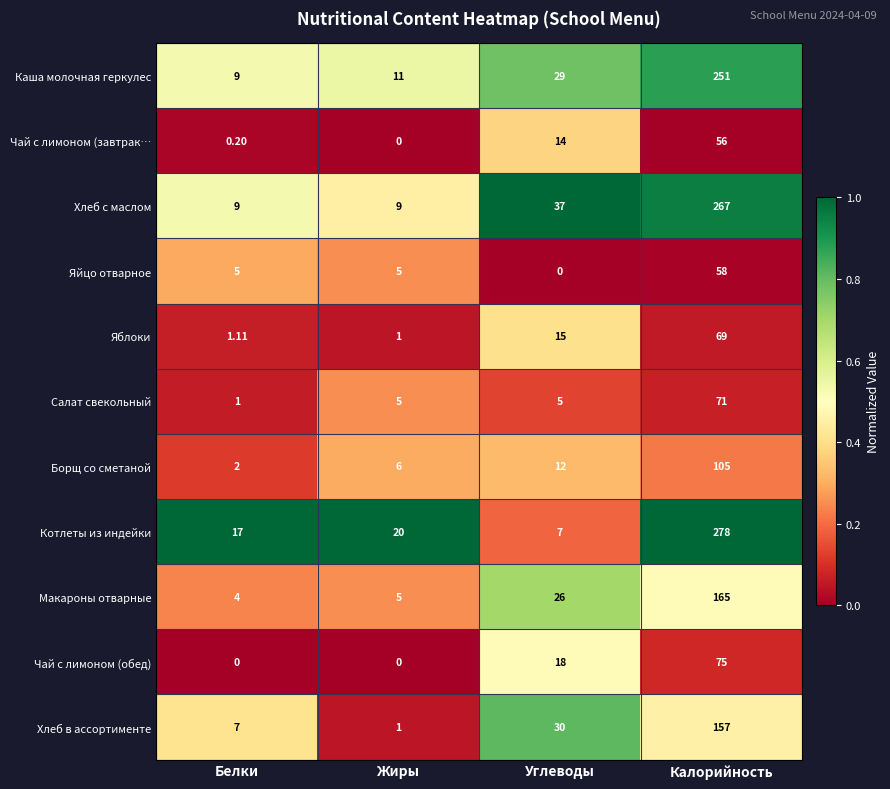

At how many categories does at least one series exceed 0?

4